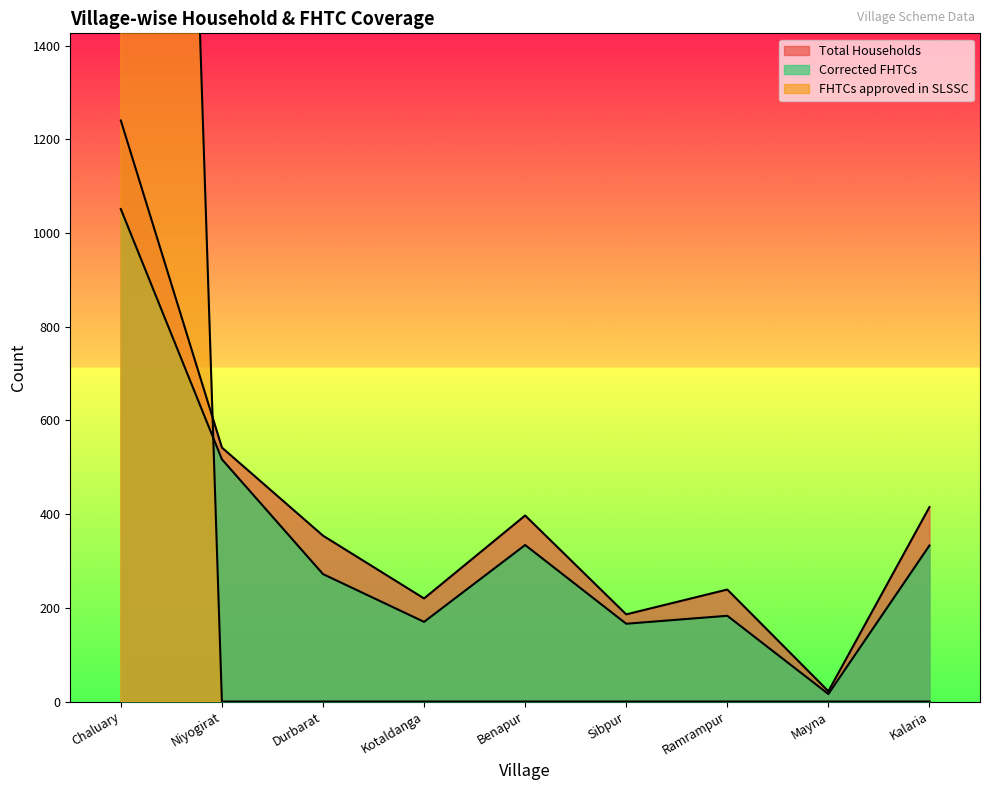

The Total Households series shows 1240 at Chaluary. True or false?

True